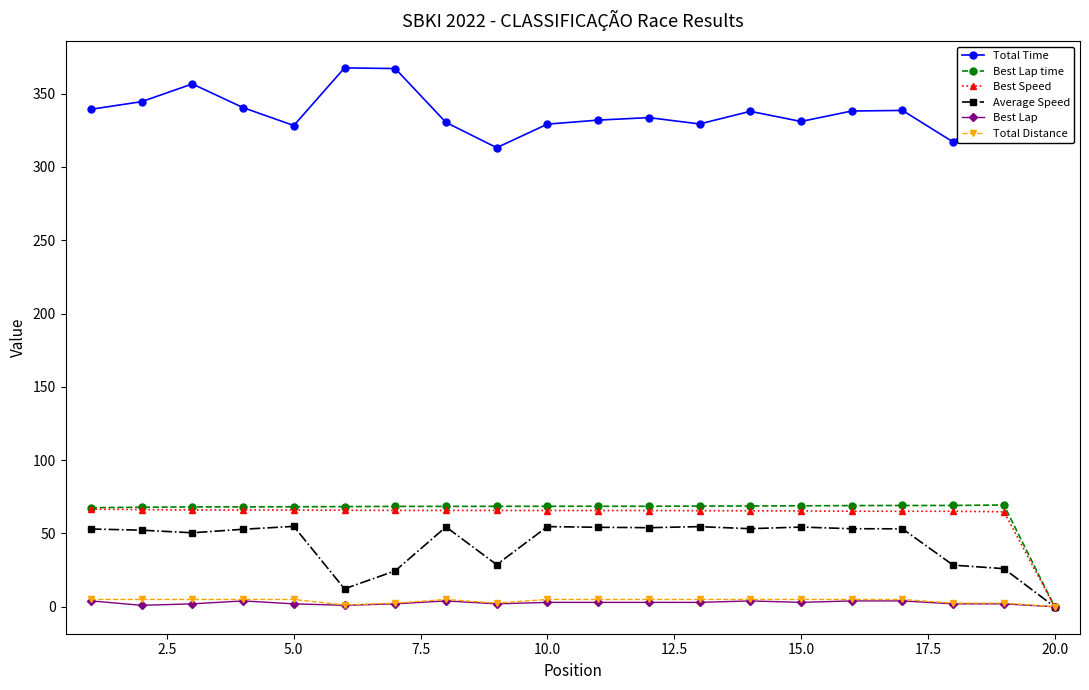

What is the value of the Total Time point at the 13th from the left?

329.3